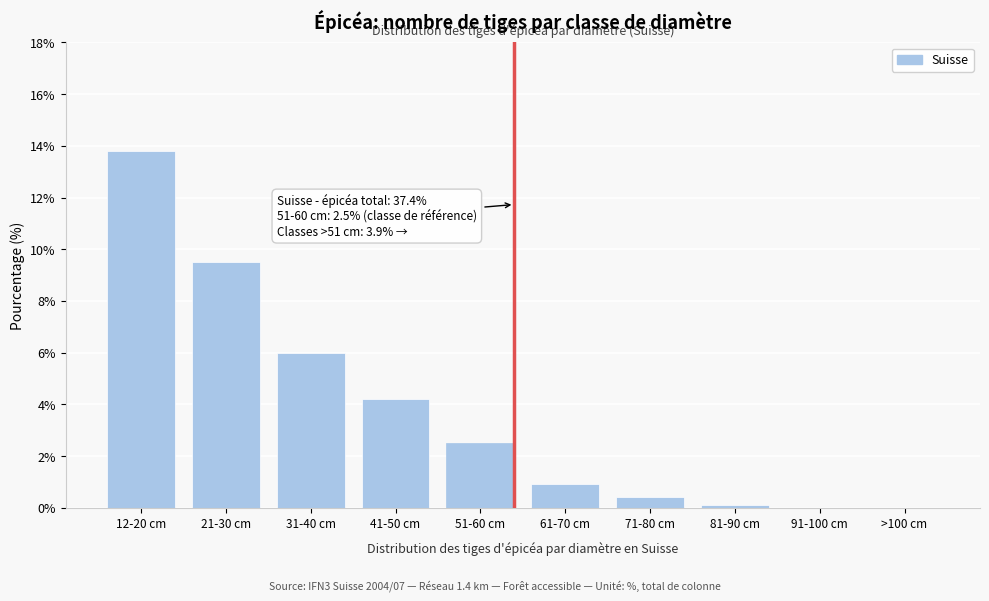

Reading left to right, transcribe all the data shown in this chart.

12-20 cm=13.8	21-30 cm=9.5	31-40 cm=6.0	41-50 cm=4.2	51-60 cm=2.5	61-70 cm=0.9	71-80 cm=0.4	81-90 cm=0.1	91-100 cm=0.0	>100 cm=0.0